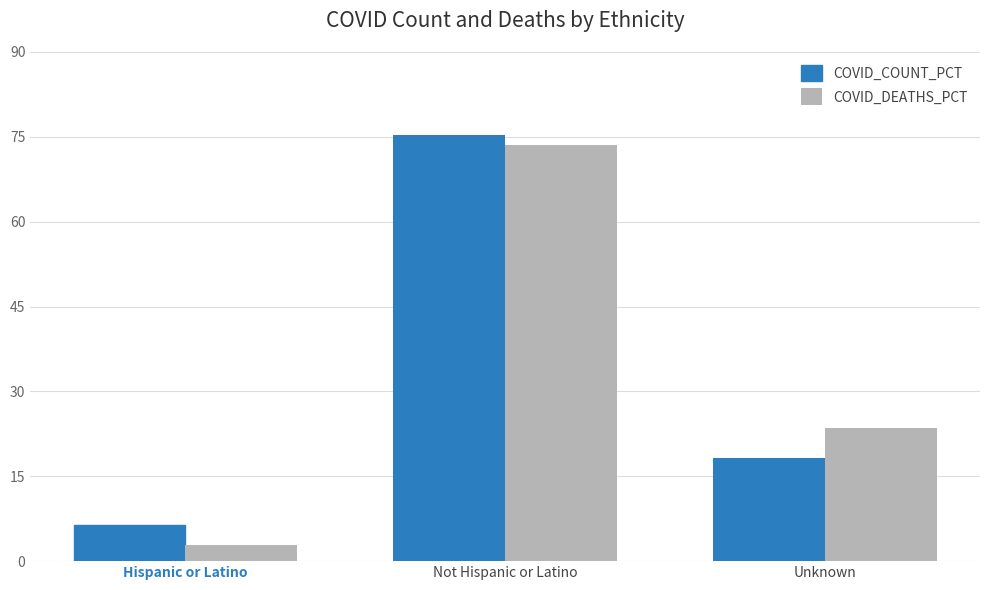

Is it true that COVID_COUNT_PCT equals 29.4 at Unknown?

False